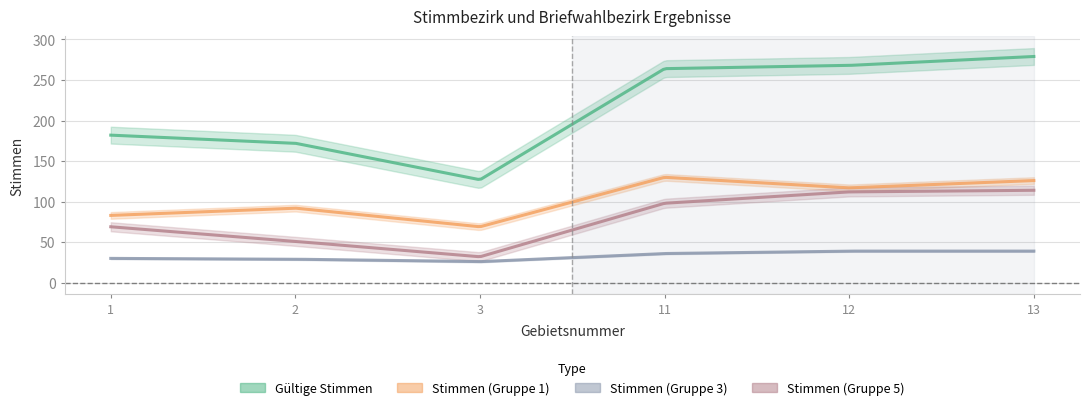

What value does the Stimmen (Gruppe 1) series have at 13, to the nearest 5?

125